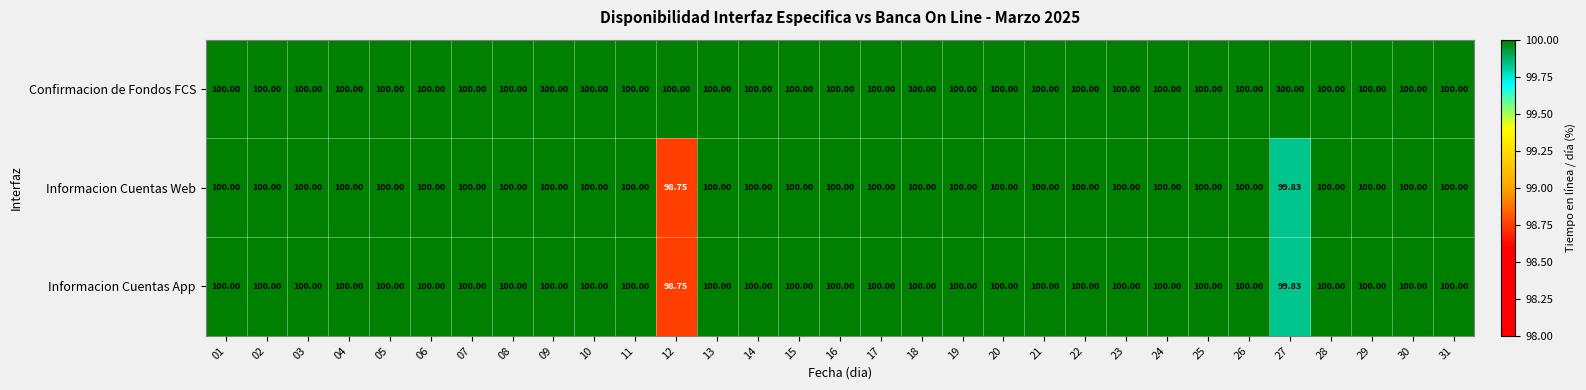

Which series has the largest total across all categories?

Confirmacion de Fondos FCS